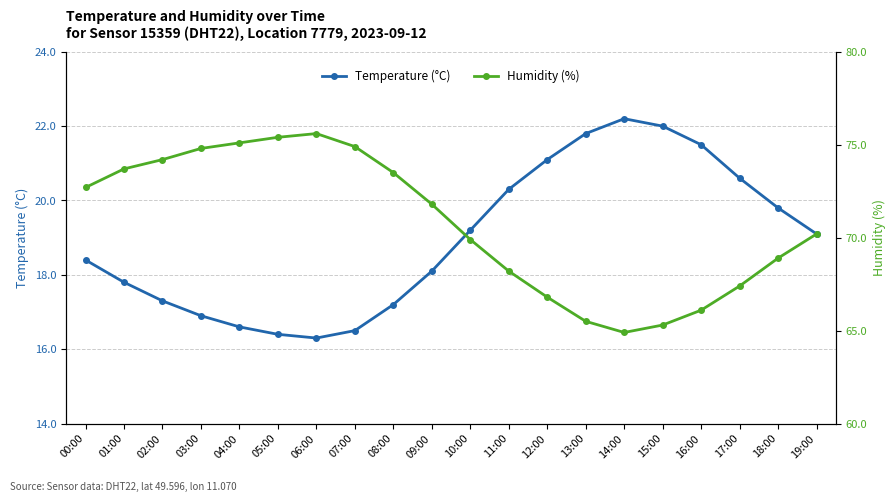

At which category does the chart reach its peak across all series?

06:00